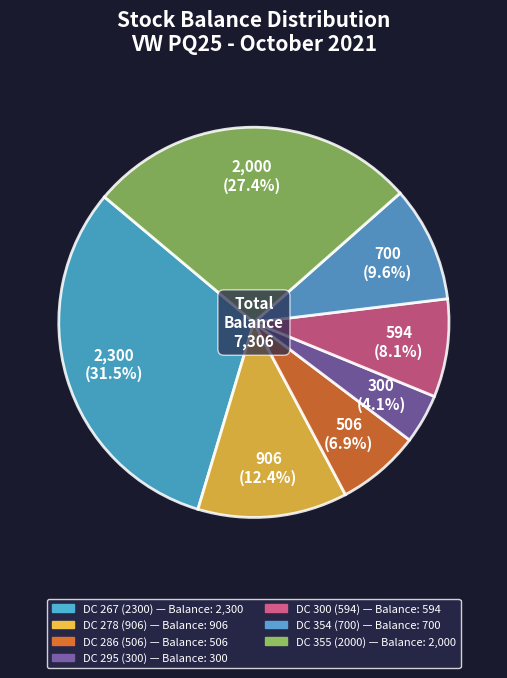

How many segments does this pie chart have?

7